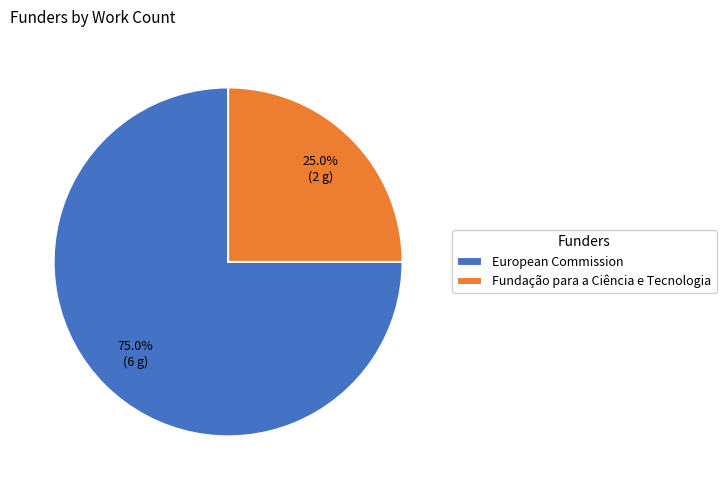

To the nearest percent, what is the combined percentage of European Commission and Fundação para a Ciência e Tecnologia?

100%